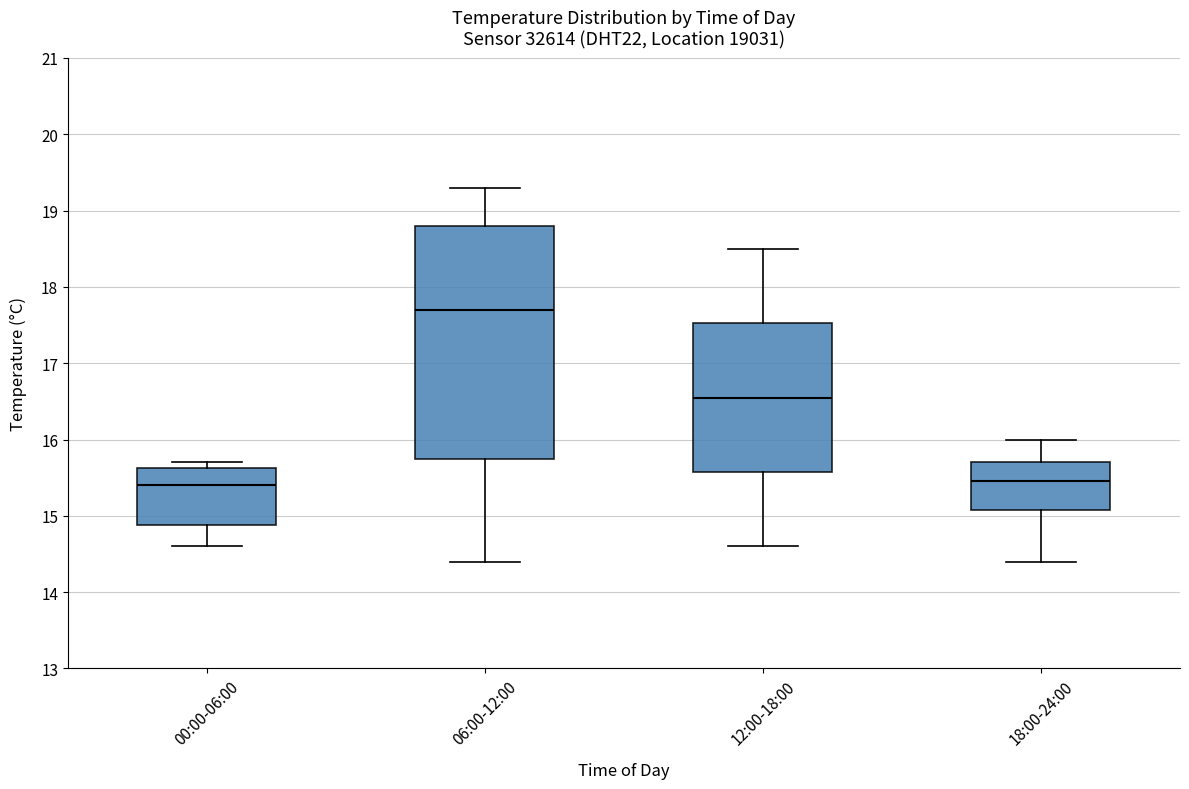

Which box is the tallest, from its lower edge to its upper edge?

06:00-12:00